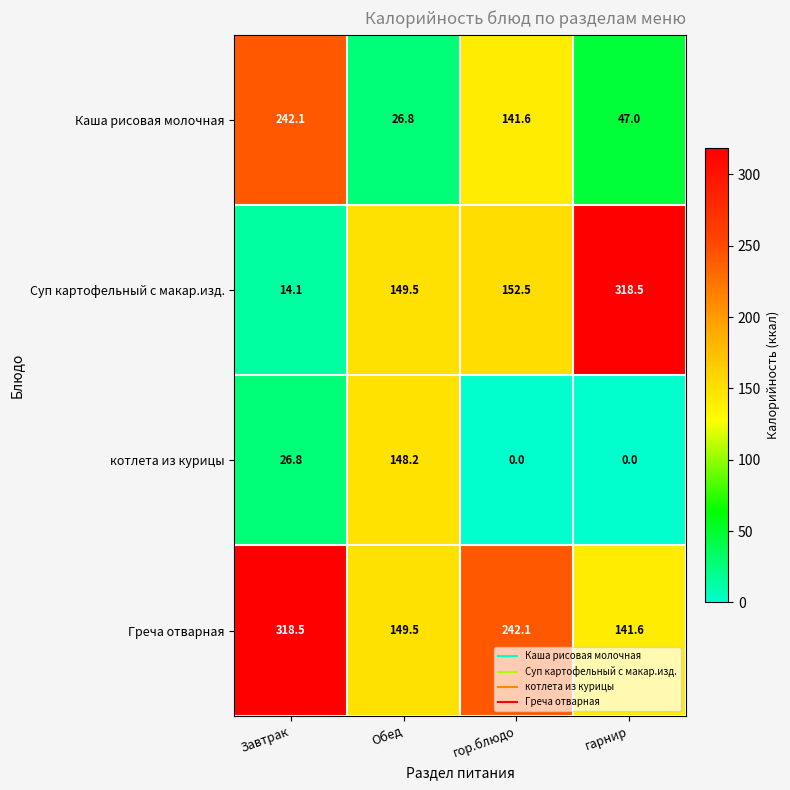

List the series in order of their overall mean, highest first.

Греча отварная, Суп картофельный с макар.изд., Каша рисовая молочная, котлета из курицы